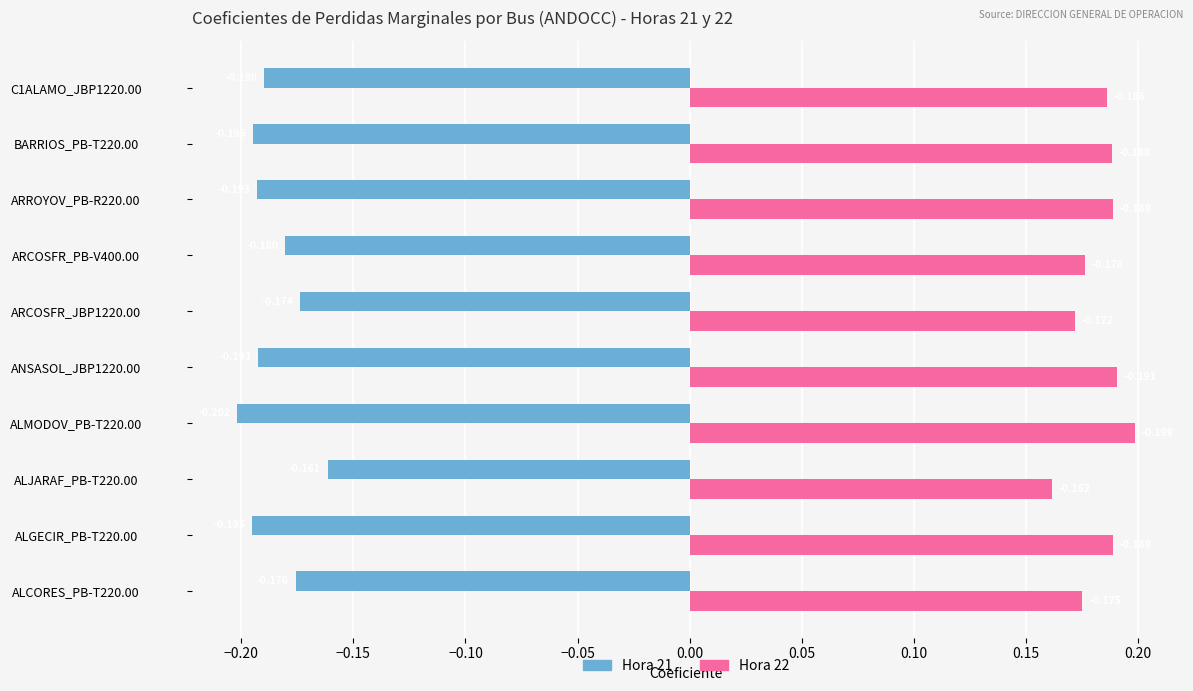

What are all the series names shown in the legend?

Hora 21, Hora 22